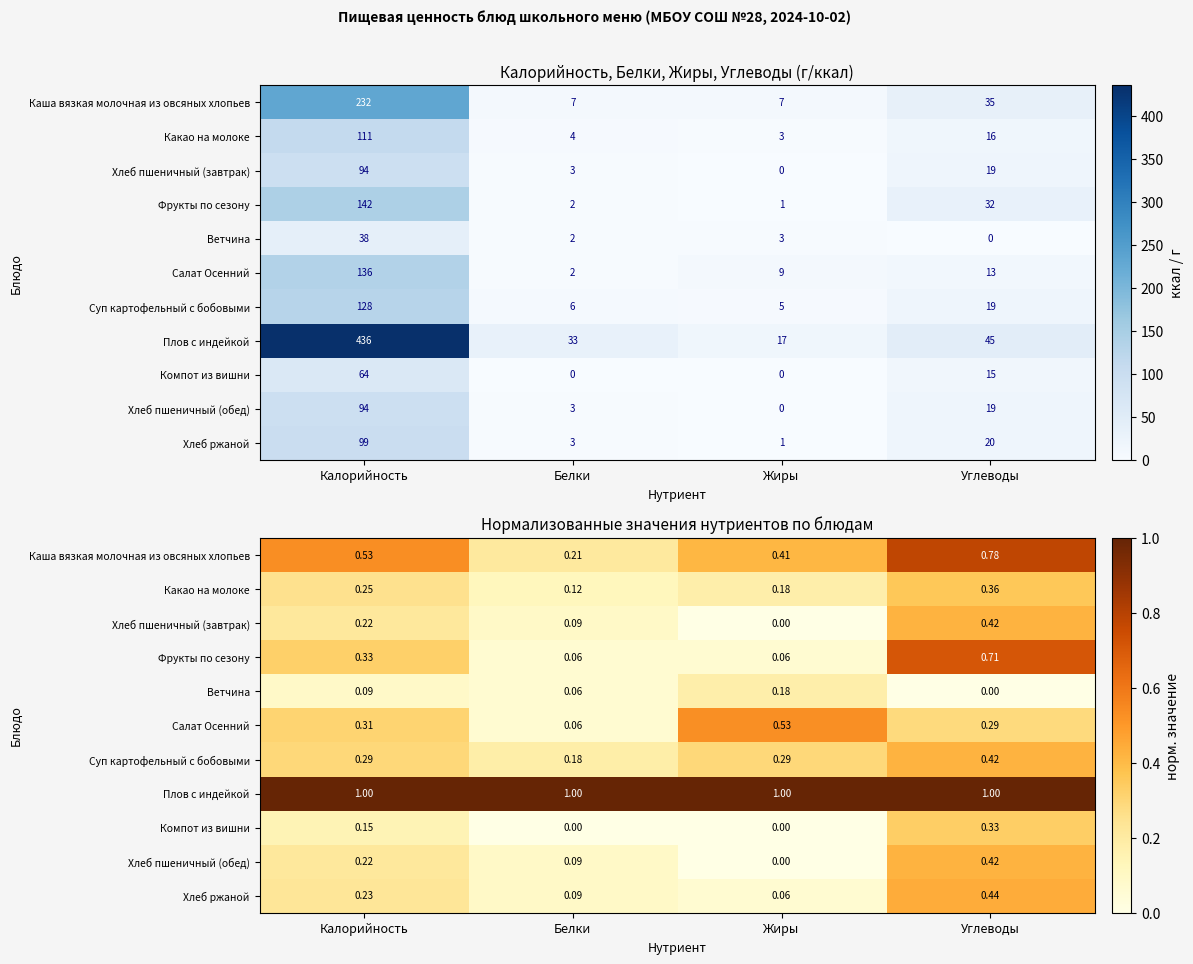

The Суп картофельный с бобовыми series shows 0.3 at Жиры. True or false?

True